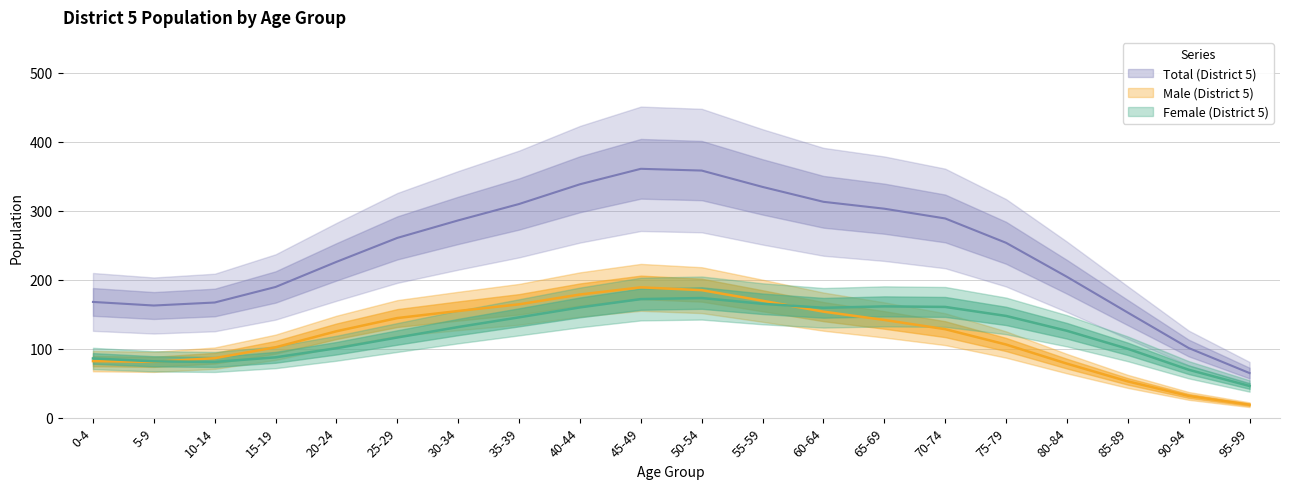

What are all the series names shown in the legend?

Female (District 5), Male (District 5), Total (District 5)